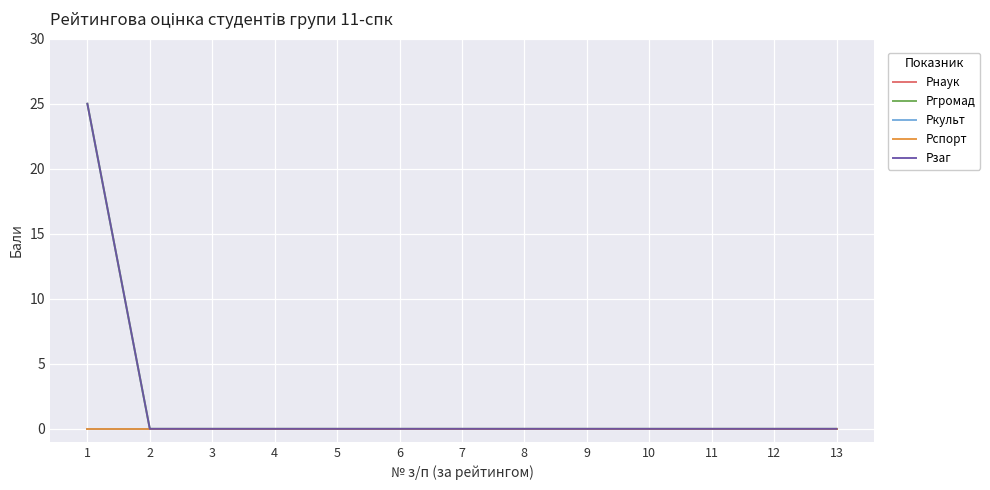

At which category is the sum across all series the highest?

1